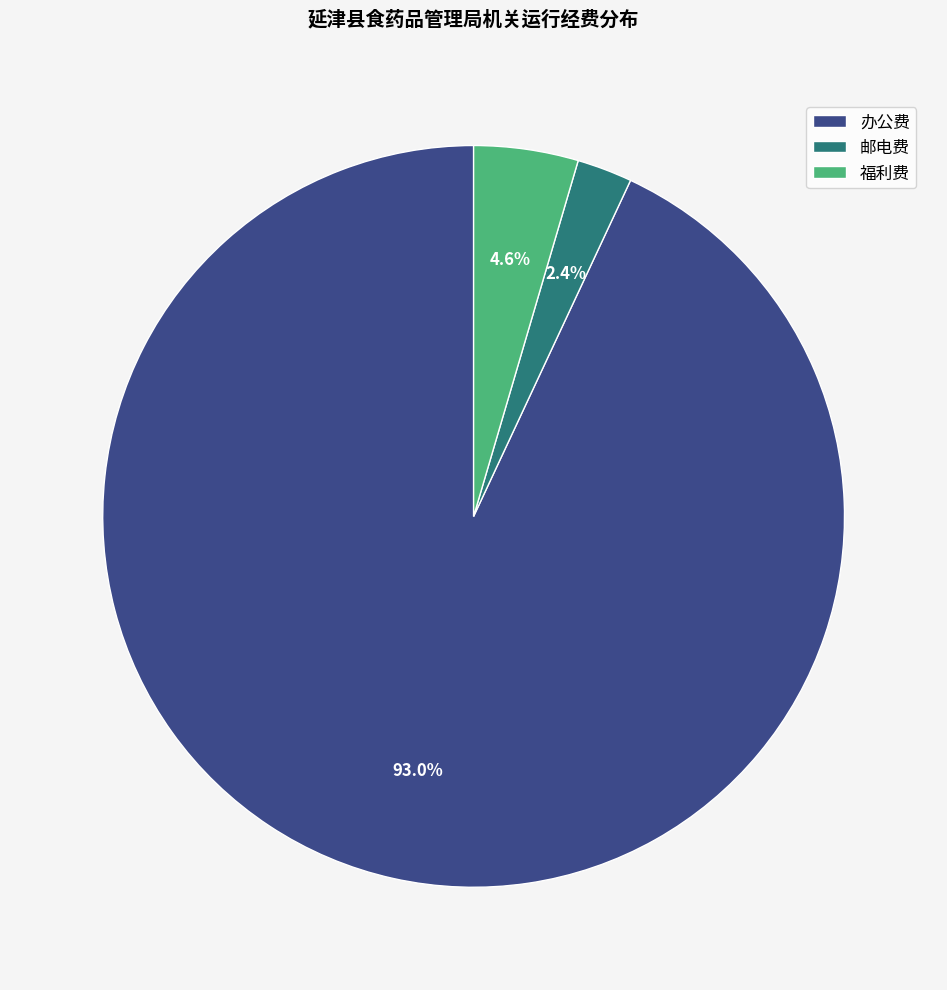

Which has a higher value, 邮电费 or 福利费?

福利费